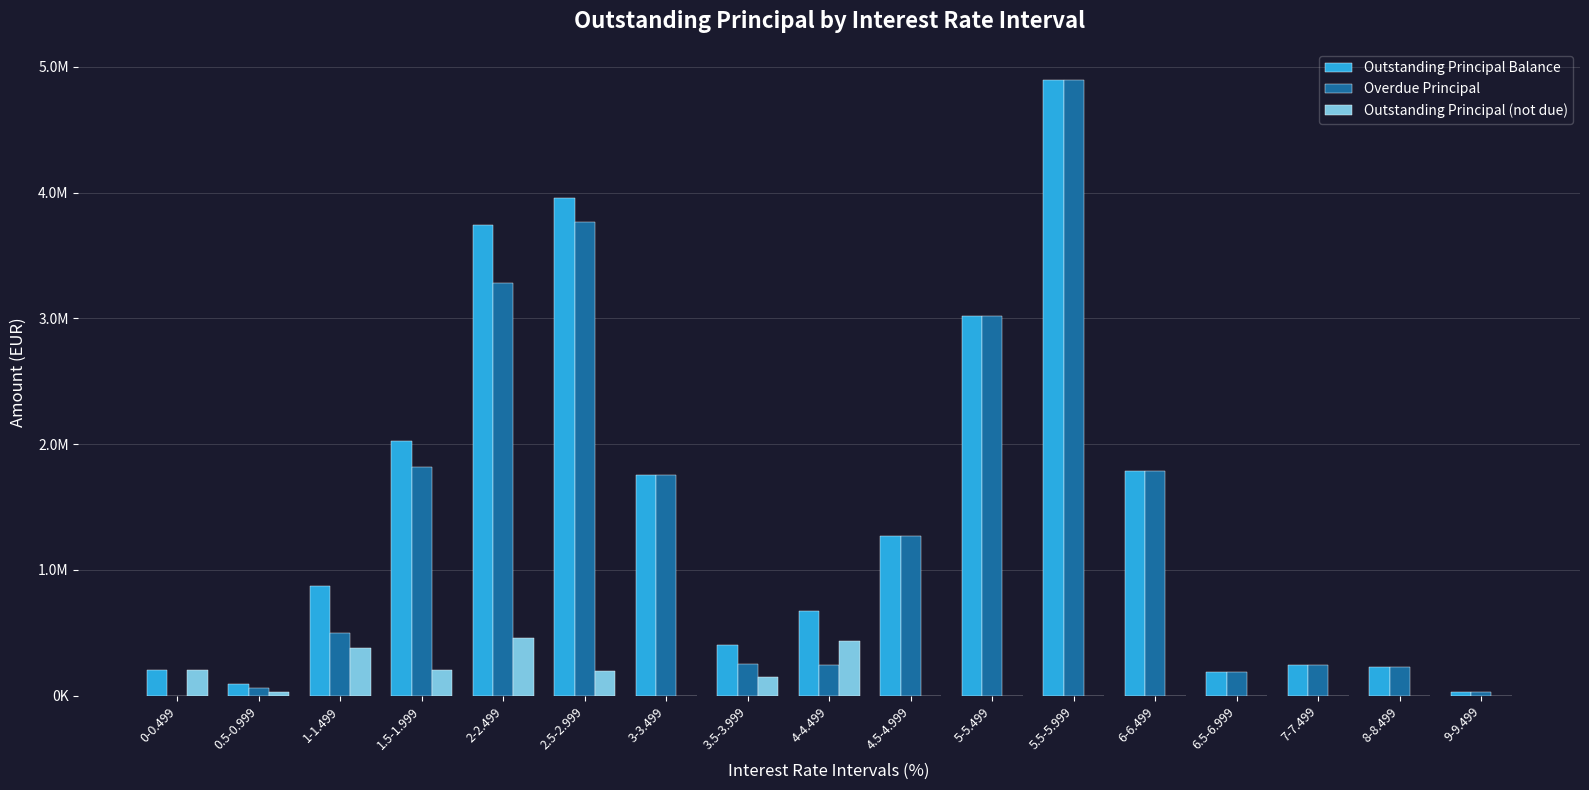

At how many categories does at least one series exceed 1288579?

7